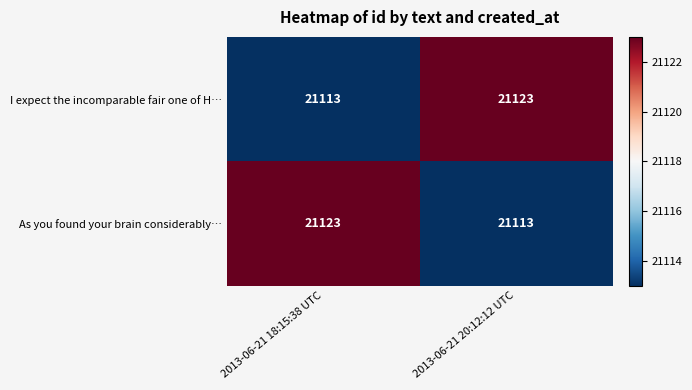

Reading left to right, list all the values displayed in this chart.

I expect the incomparable fair one of H…: 2013-06-21 18:15:38 UTC=21113	2013-06-21 20:12:12 UTC=21123
As you found your brain considerably…: 2013-06-21 18:15:38 UTC=21123	2013-06-21 20:12:12 UTC=21113